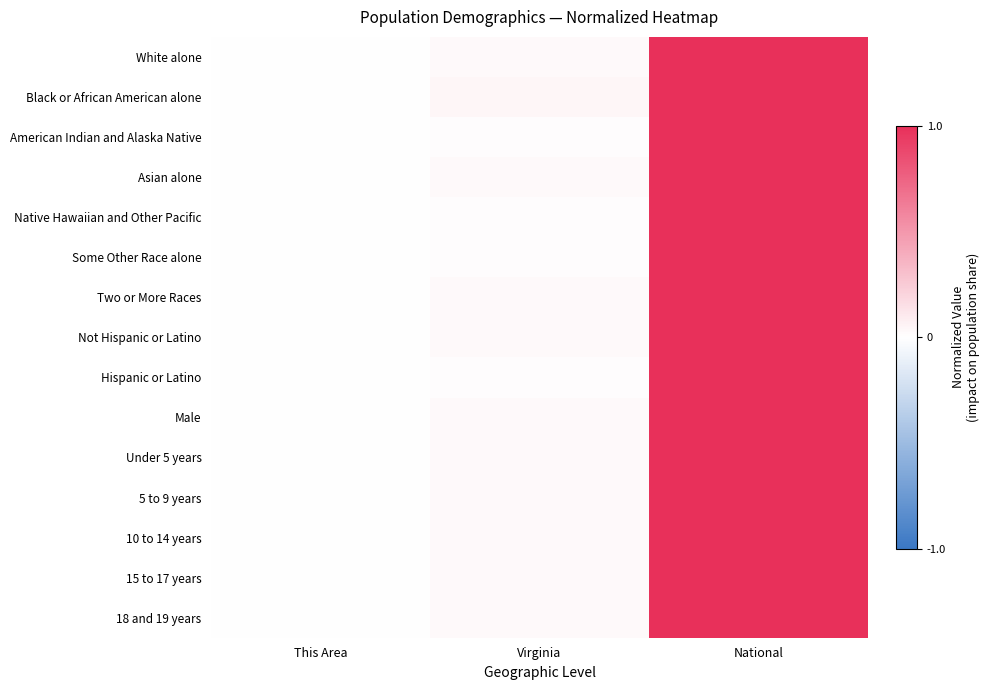

Rank the series at National from highest to lowest value.

White alone, Black or African American alone, American Indian and Alaska Native, Asian alone, Native Hawaiian and Other Pacific, Some Other Race alone, Two or More Races, Not Hispanic or Latino, Hispanic or Latino, Male, Under 5 years, 5 to 9 years, 10 to 14 years, 15 to 17 years, 18 and 19 years